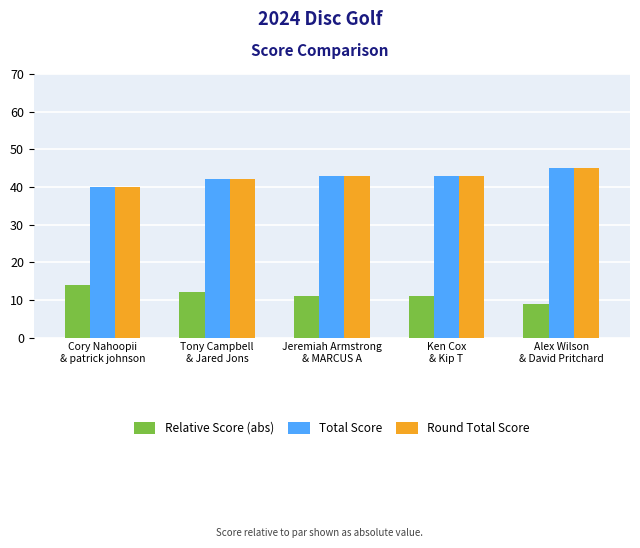

How many categories are shown in the chart?

5